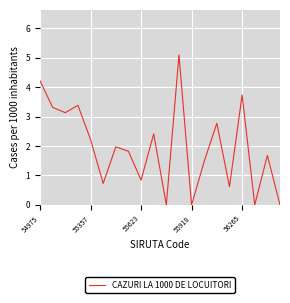

What is the maximum value shown in the chart?

5.1